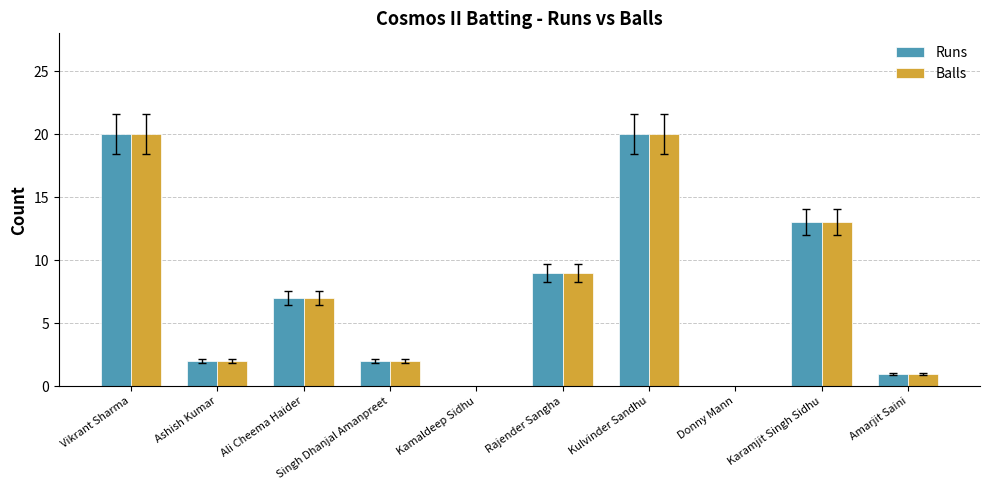

True or false: Balls has a value of 34 at Vikrant Sharma.

False